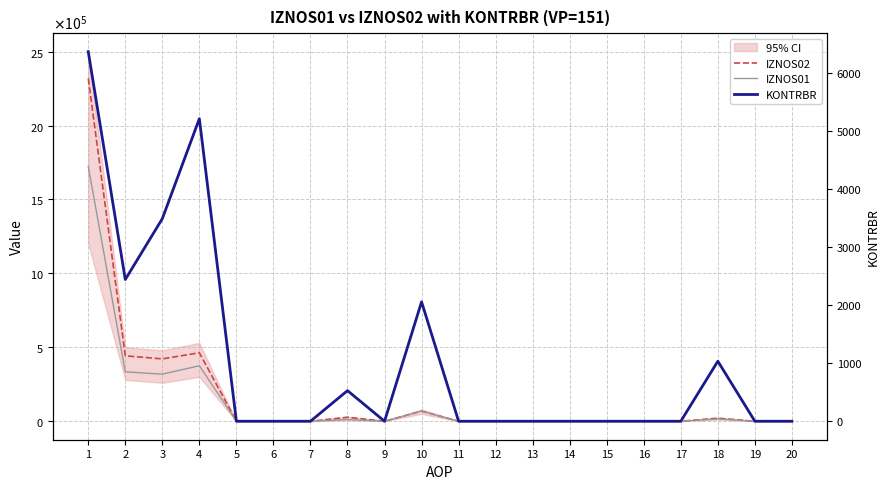

What is the highest value of the IZNOS02 series?

2318511.5